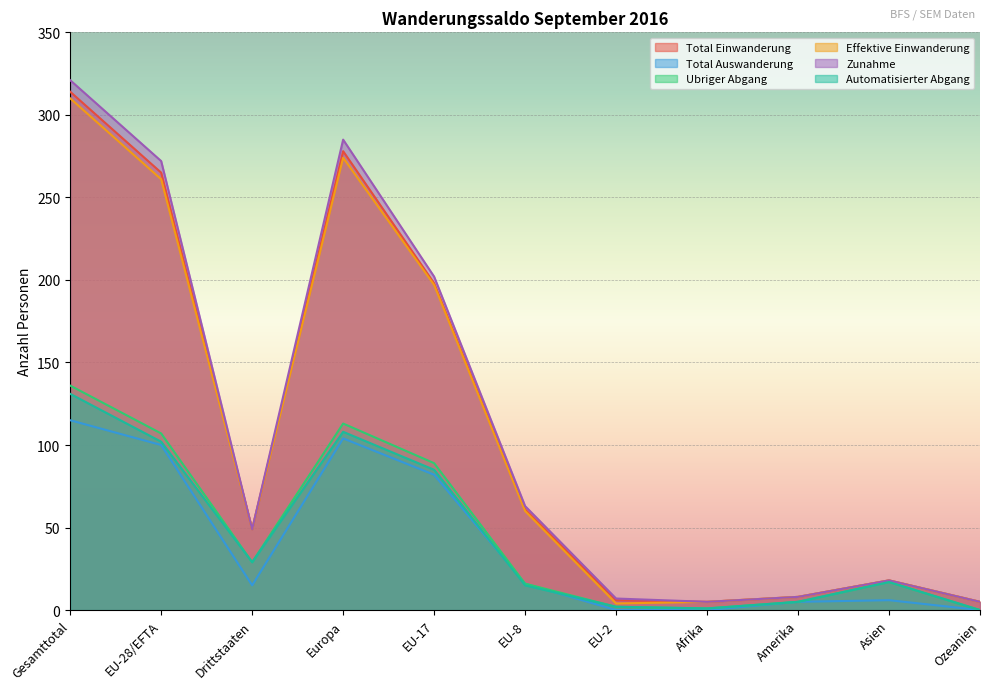

Is it true that Ubriger Abgang equals 32 at EU-17?

False